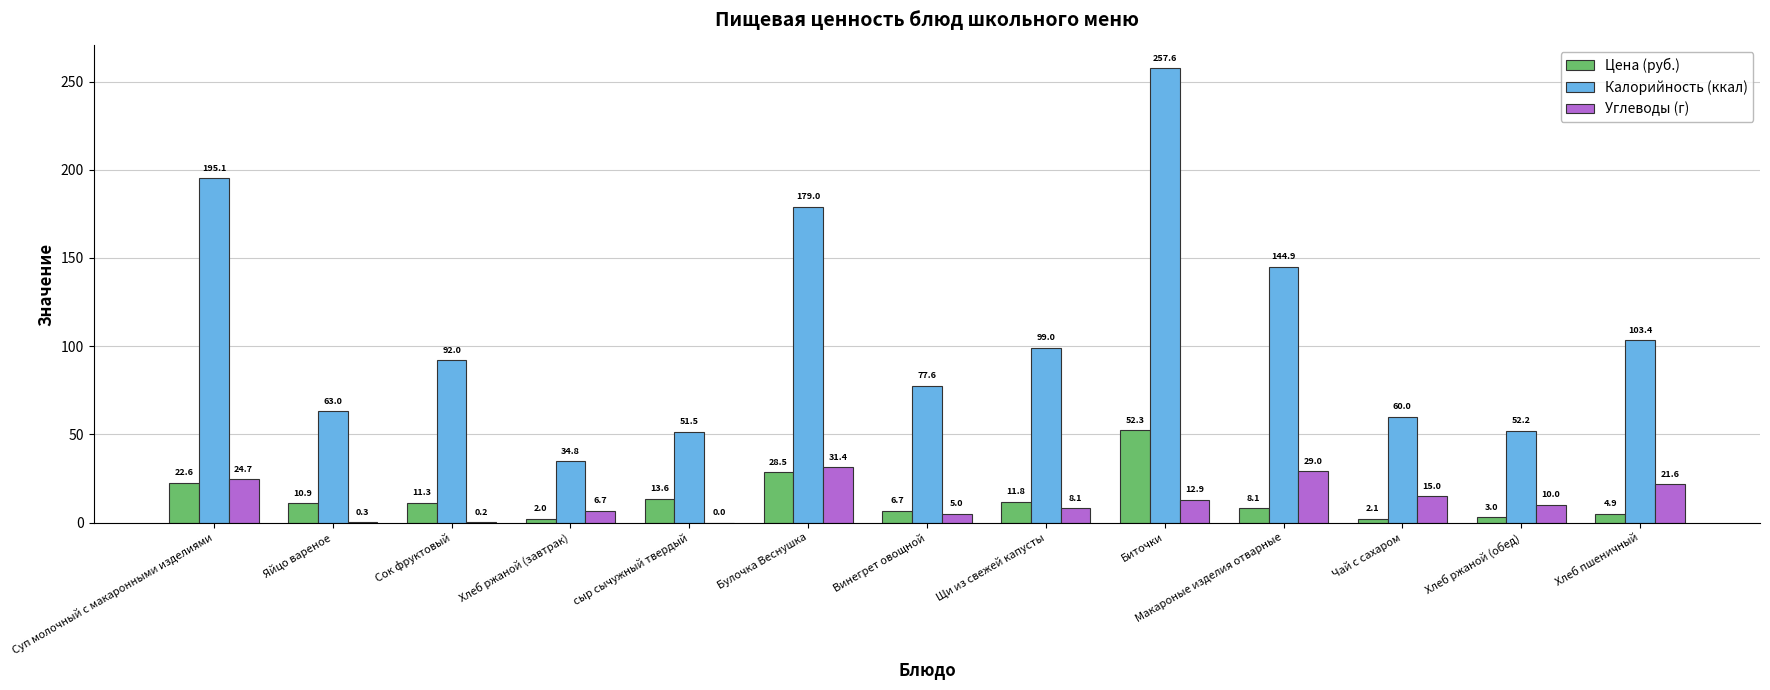

What is the maximum value for Цена (руб.)?

52.3